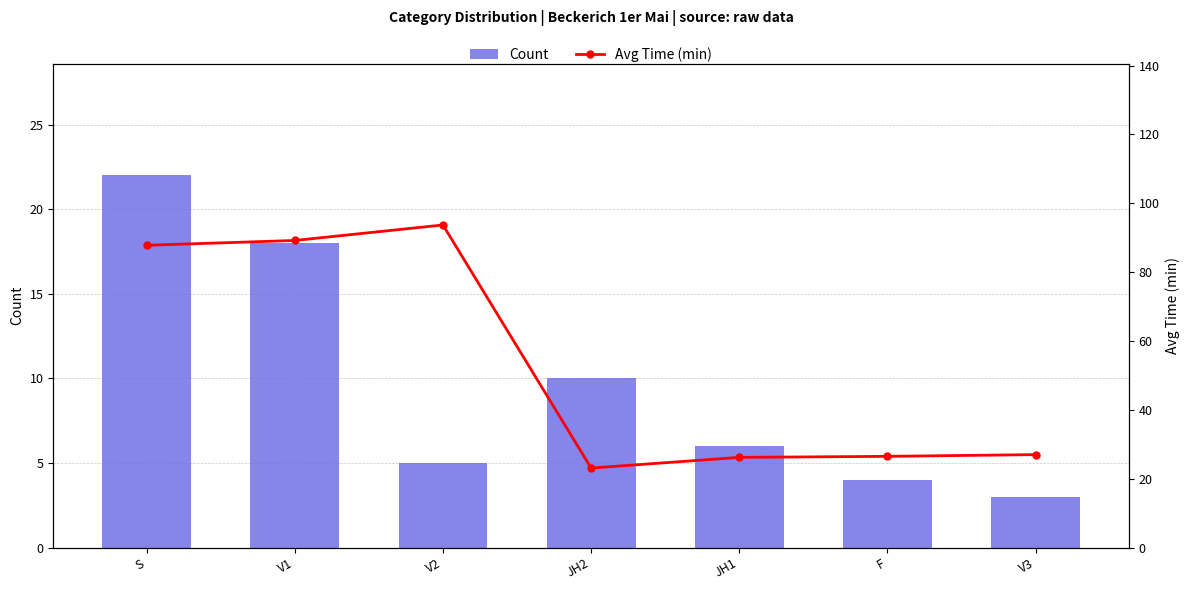

Rank the series at F from lowest to highest value.

Count, Avg Time (min)